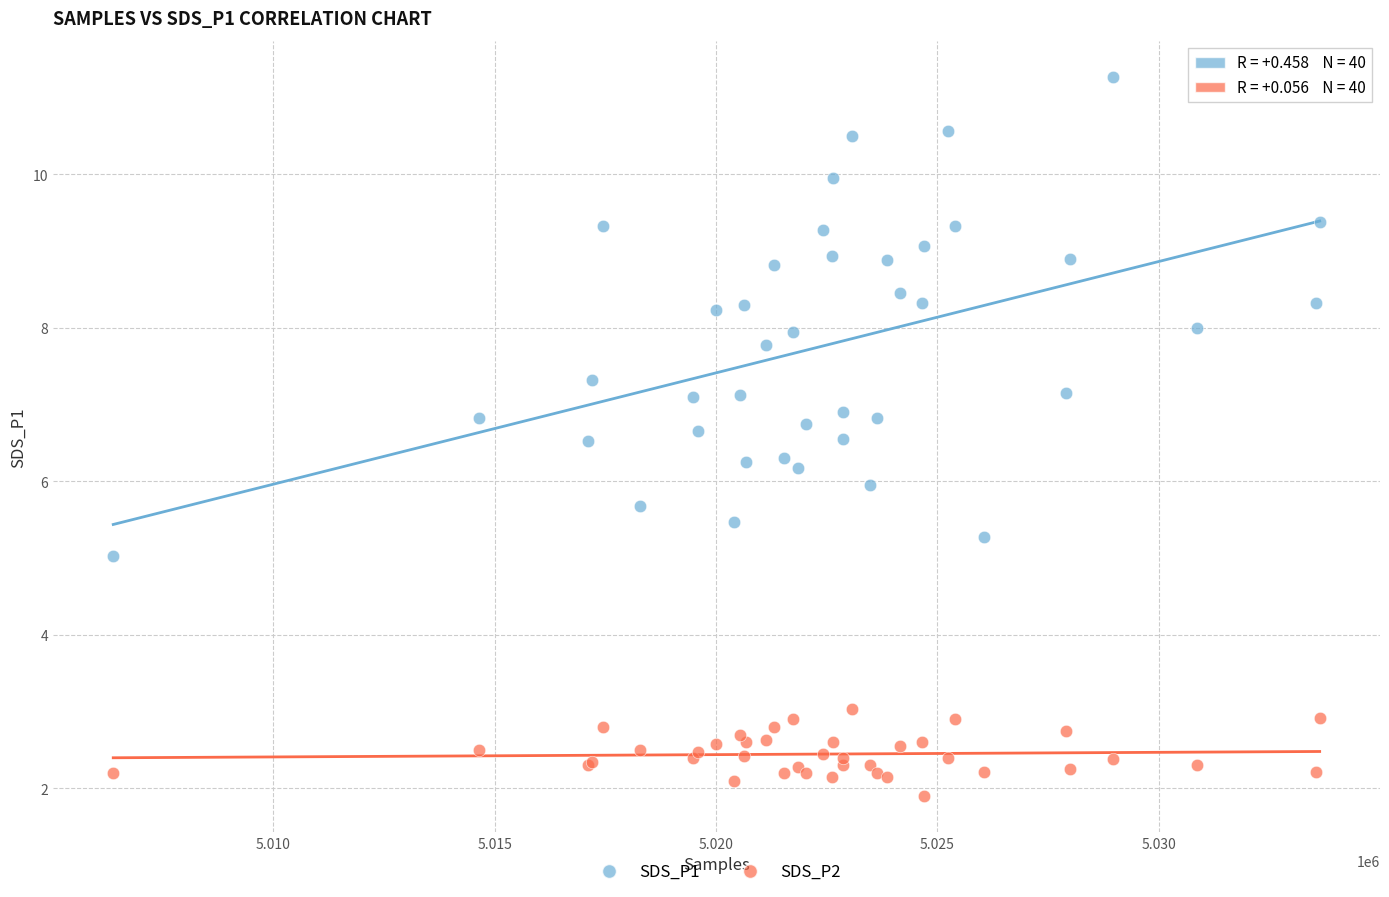

Which series reaches the minimum Y coordinate?

SDS_P2